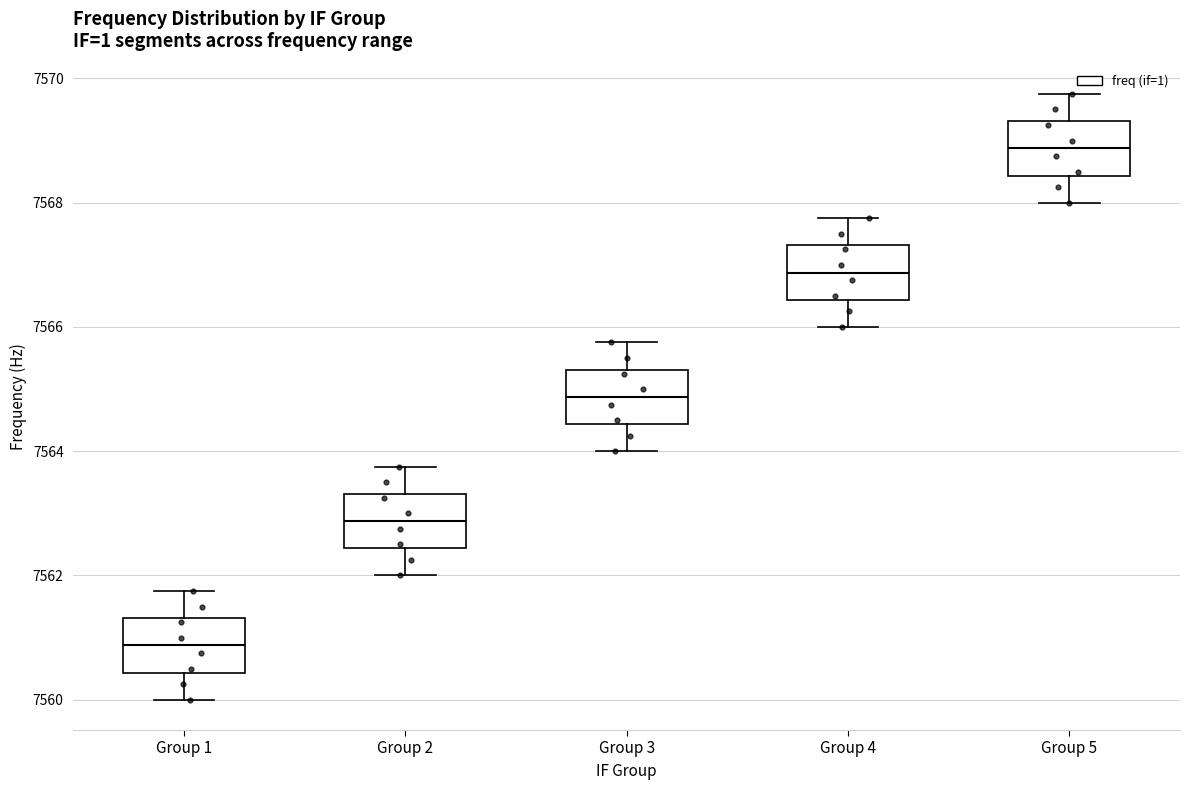

Which box's median line is the lowest?

Group 1